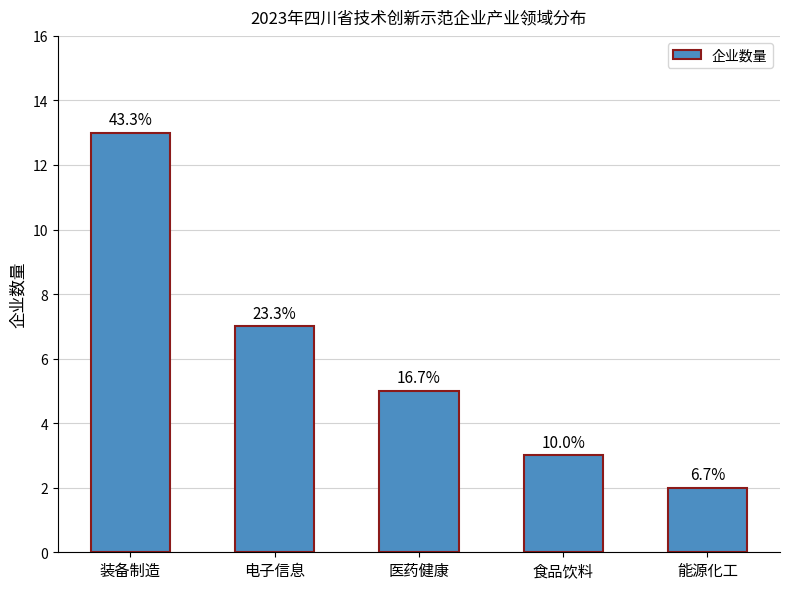

What position from the left is 能源化工?

5